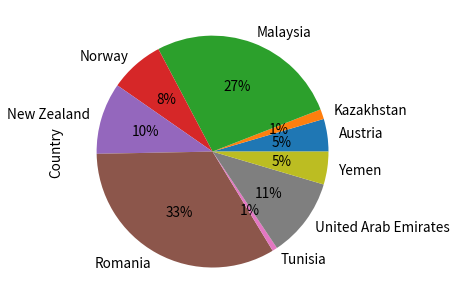

To the nearest percent, what portion does New Zealand represent?

10%